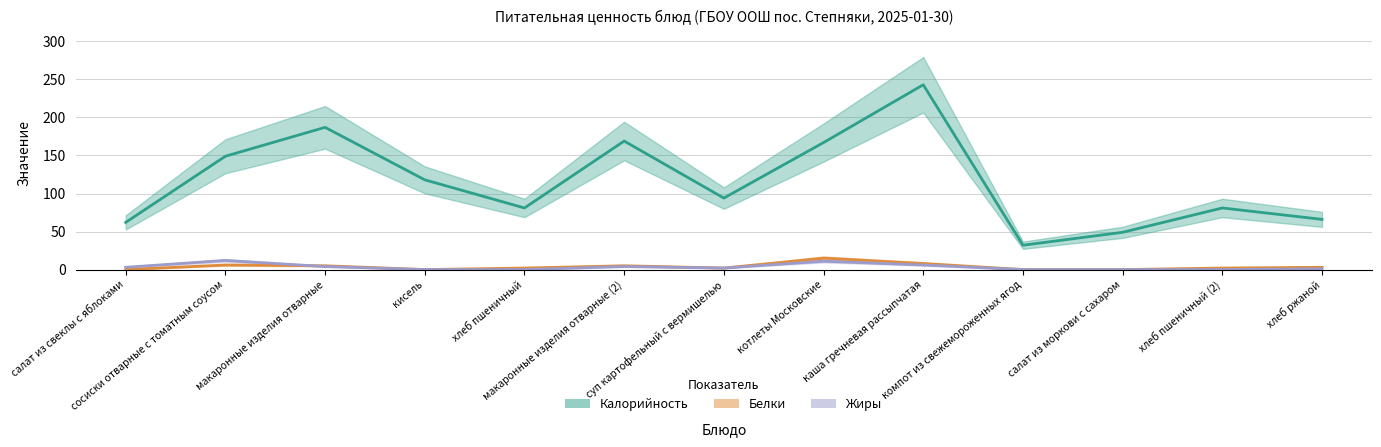

Which series has the widest spread of values?

Калорийность